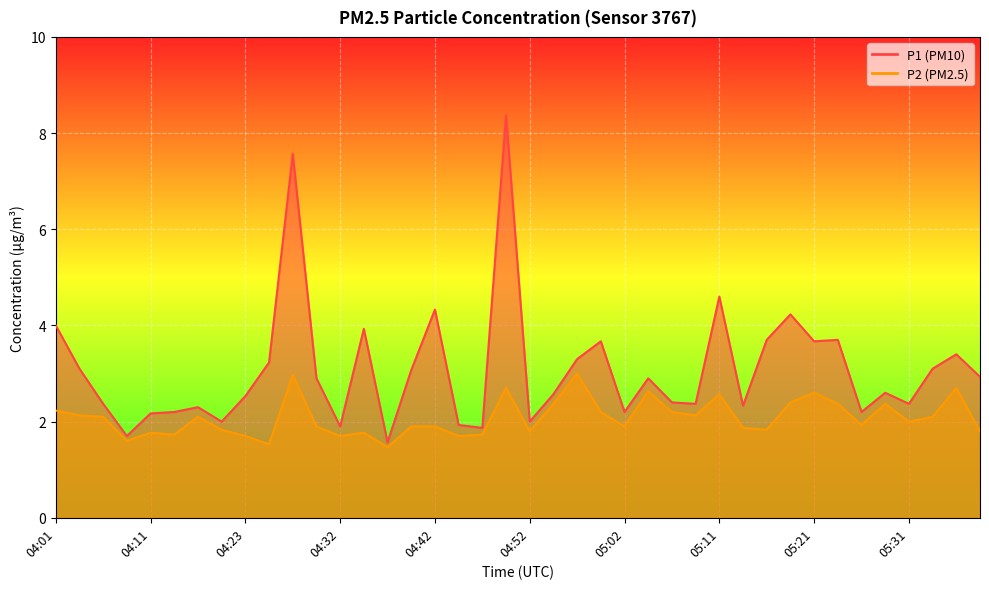

Does the chart display data point markers on the line(s)?

No